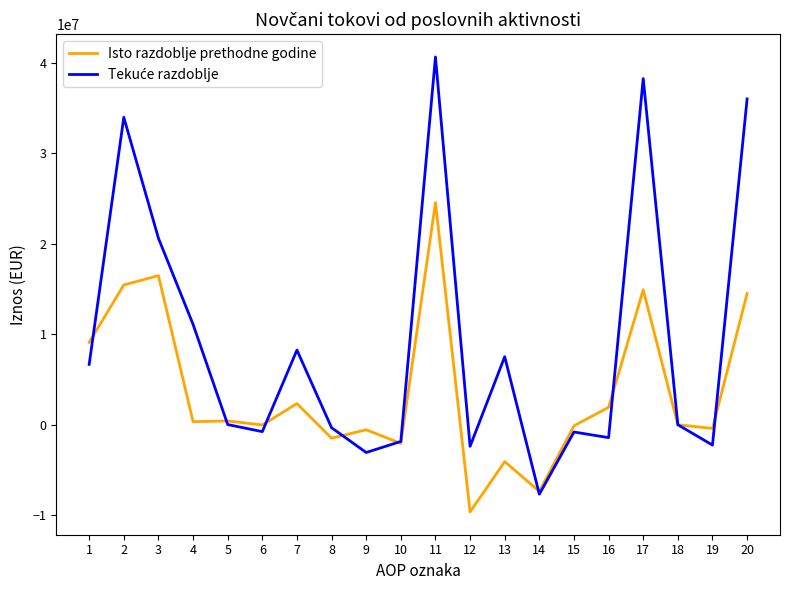

What is the minimum value for Isto razdoblje prethodne godine?

-9645980